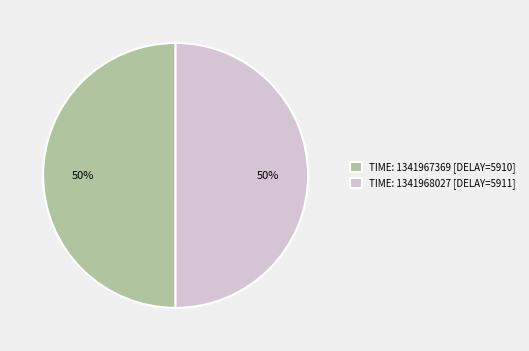

What is the ratio of the value at TIME: 1341968027 [DELAY=5911] to the value at TIME: 1341967369 [DELAY=5910]?

1.0